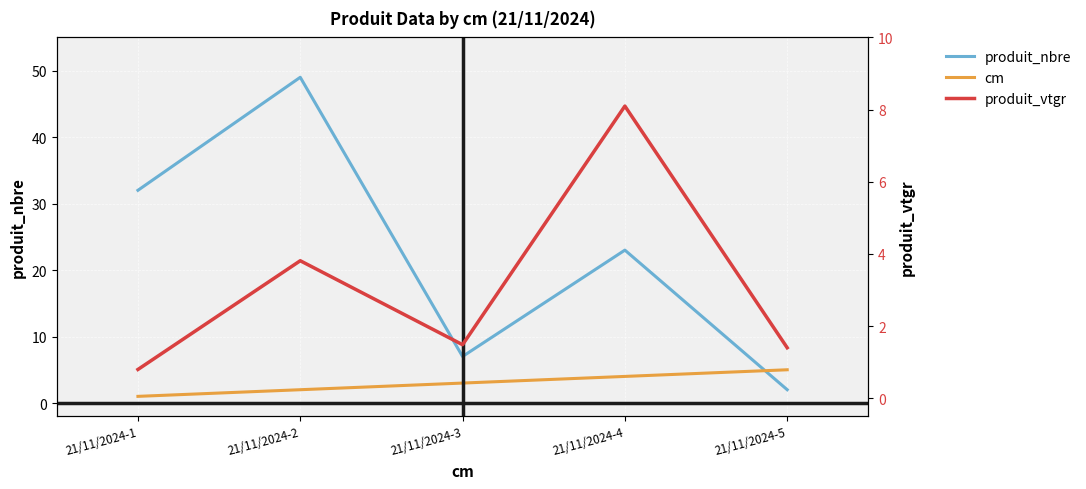

How many lines are shown in the chart?

3